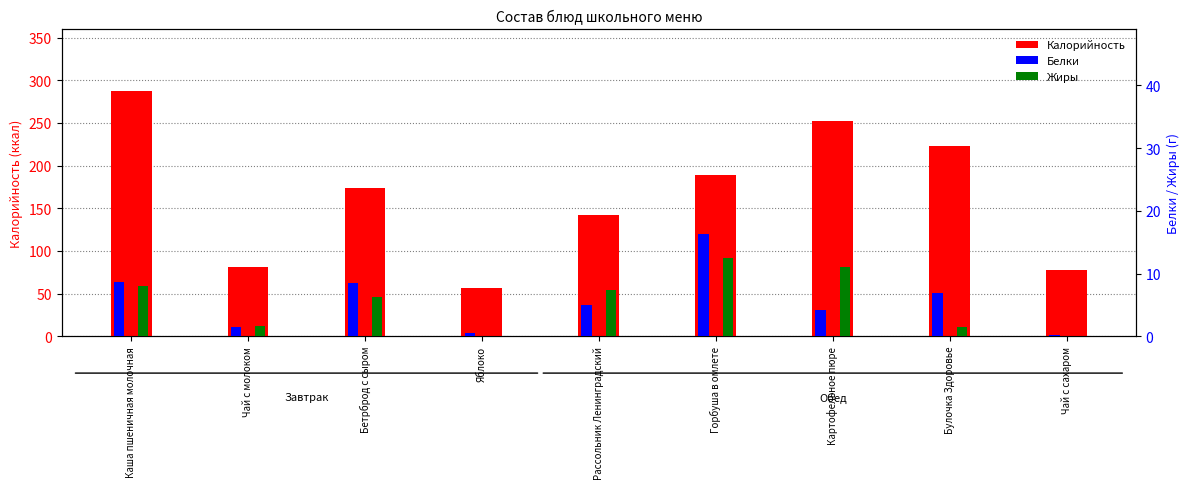

How many data points in Калорийность are above 173?

5